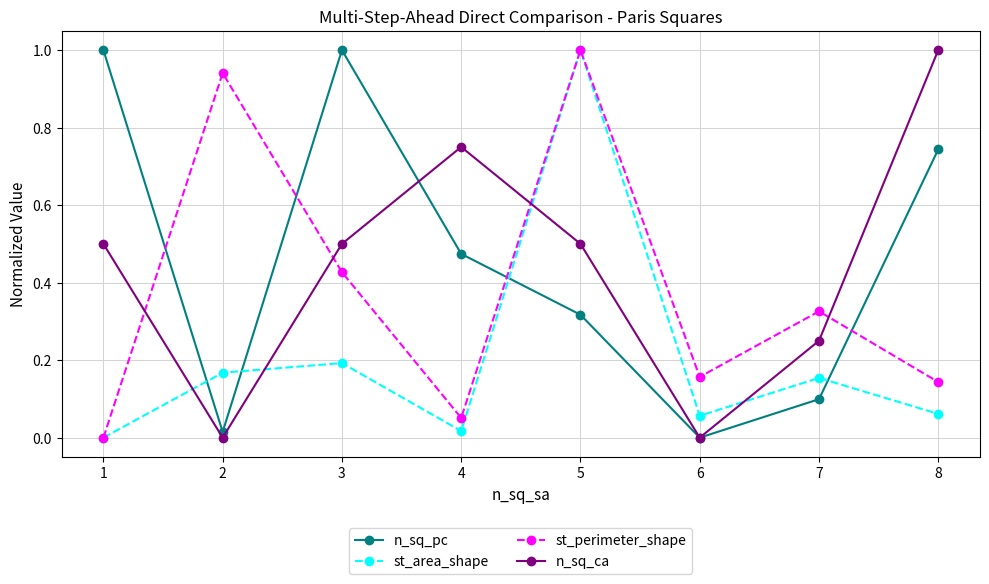

What is the spread (max minus min) of values at 3?

0.8